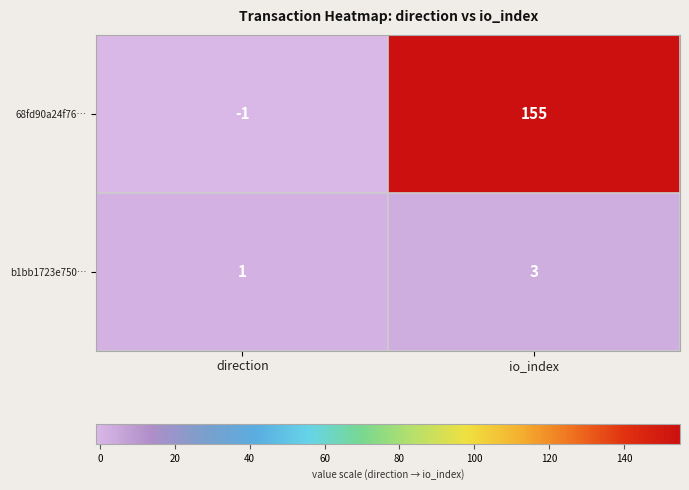

Which label corresponds to the smallest value in the chart?

direction